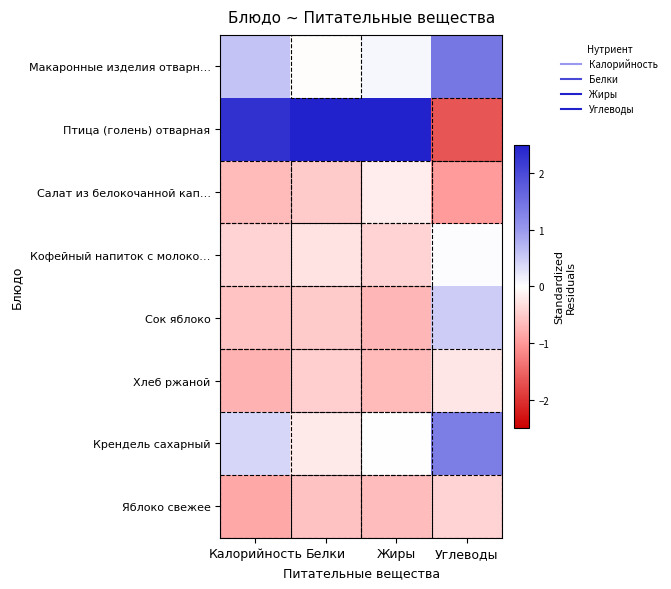

List the series in order of their peak value, highest first.

Птица (голень) отварная, Макаронные изделия отварн…, Крендель сахарный, Сок яблоко, Кофейный напиток с молоко…, Салат из белокочанной кап…, Хлеб ржаной, Яблоко свежее